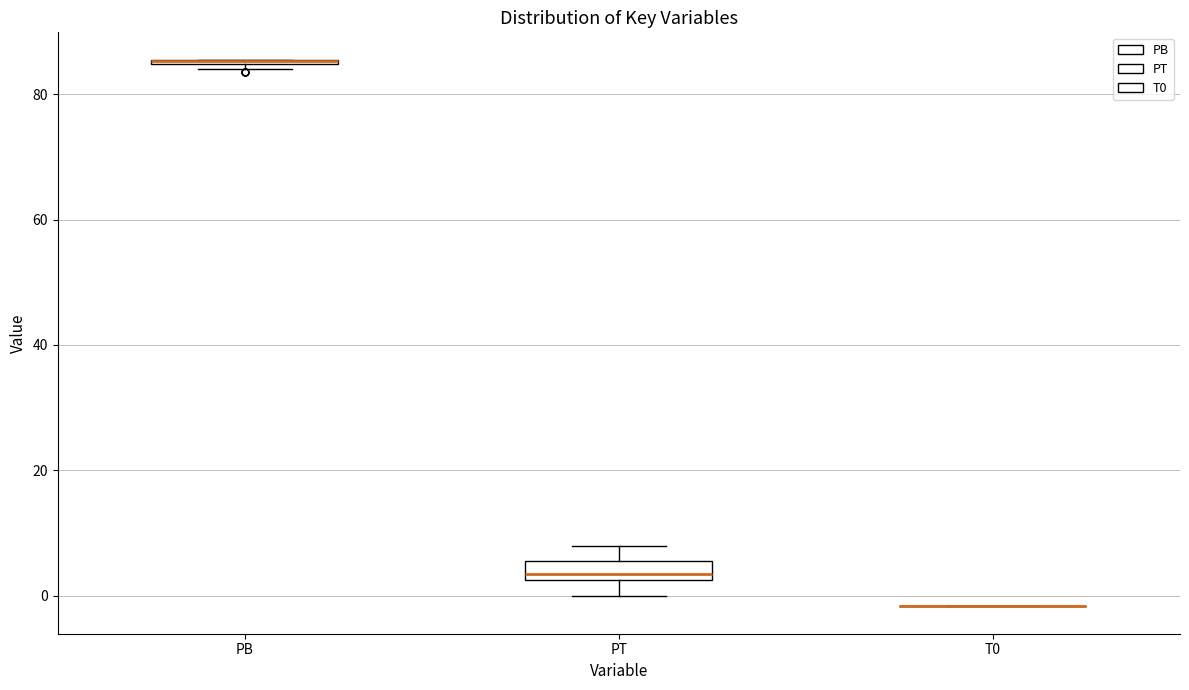

Comparing the boxes themselves (not the whiskers), which one is the tallest?

PT